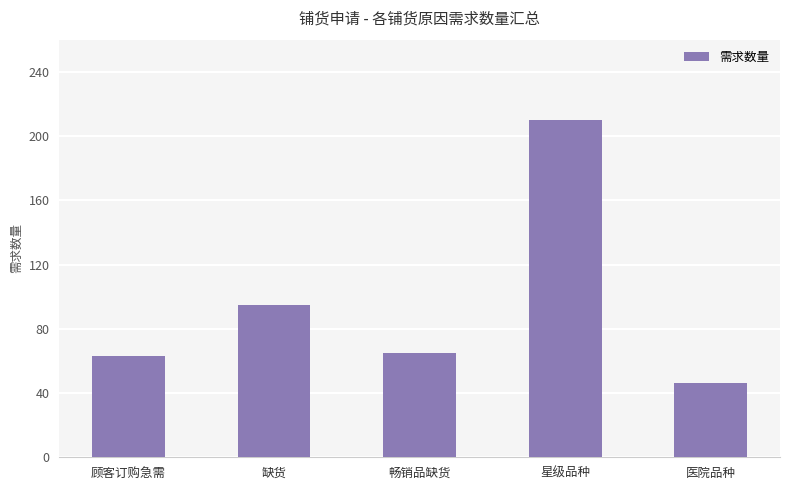

Approximately how many times larger is the value at 顾客订购急需 compared to 缺货?

0.7